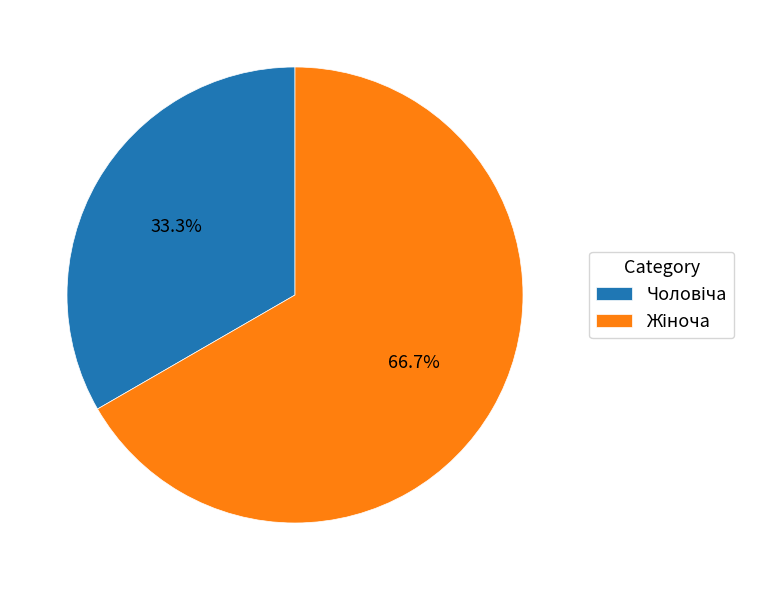

Does any single category account for the majority?

Yes